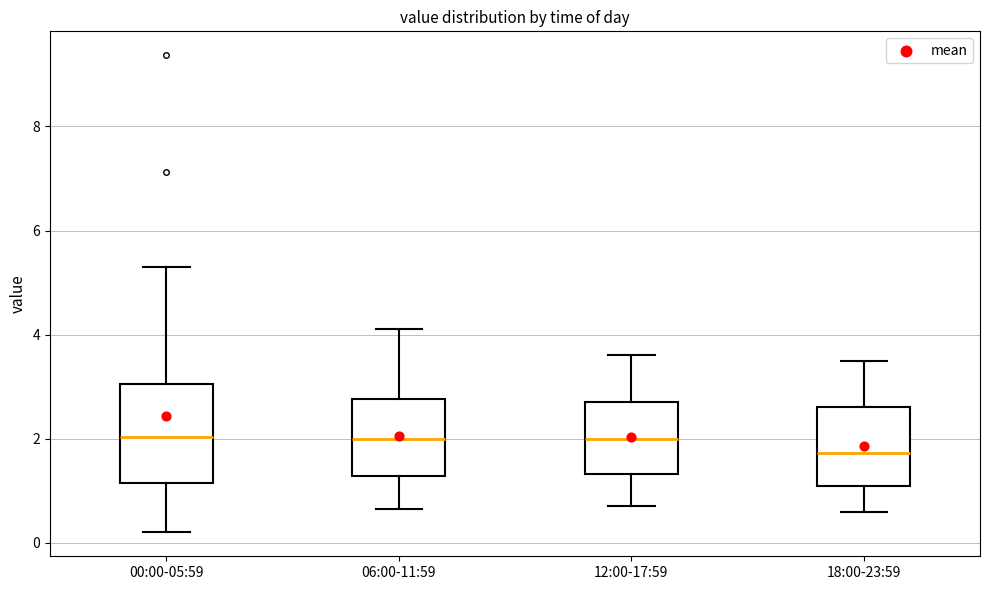

Reading left to right, transcribe this box plot: for each box, give where its median line is, the range the box spans, and where its two whiskers end, as read against the y-axis. The values are not printed on the chart, so give them approximately, as read against the axis.

00:00-05:59: median 2.0, box 1.2 to 3.0, whiskers 0.2 to 5.4
06:00-11:59: median 2.0, box 1.2 to 2.8, whiskers 0.6 to 4.2
12:00-17:59: median 2.0, box 1.4 to 2.8, whiskers 0.8 to 3.6
18:00-23:59: median 1.8, box 1.0 to 2.6, whiskers 0.6 to 3.6